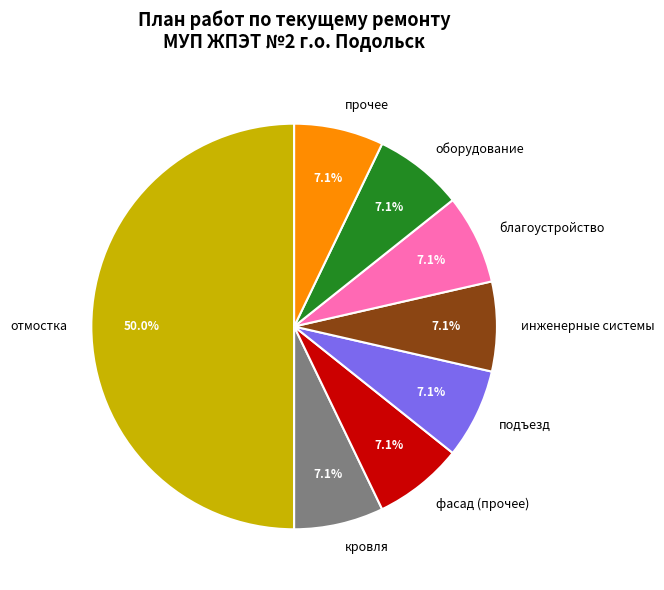

Which category has the biggest portion of the pie?

отмостка